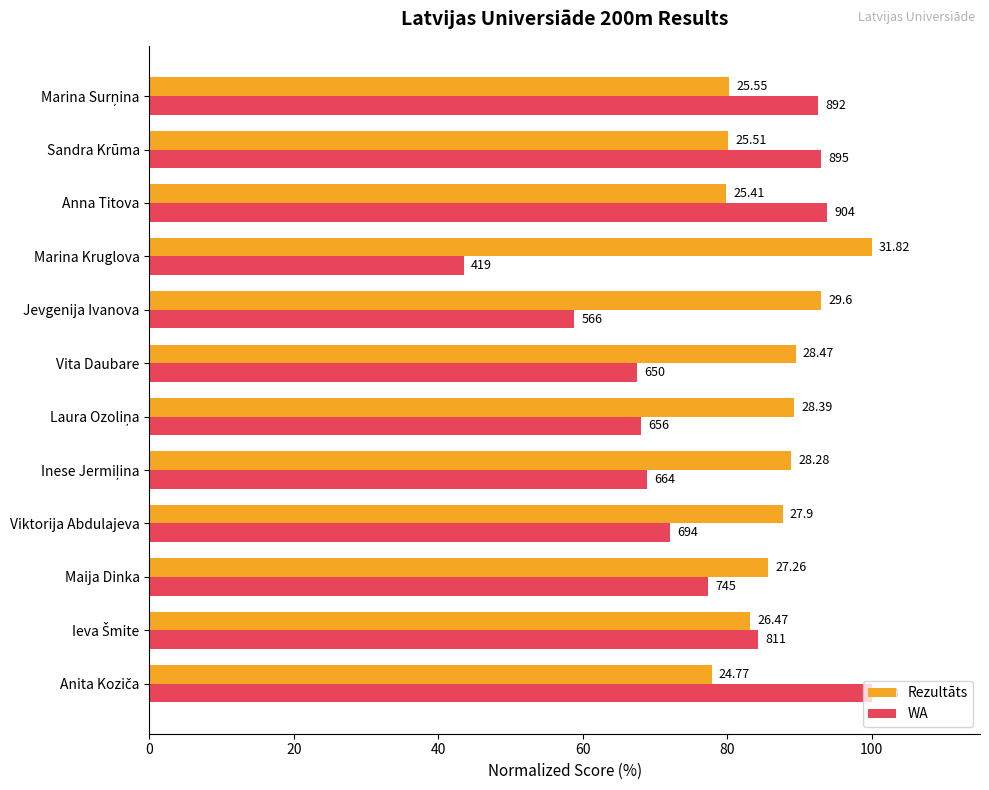

What are all the series names shown in the legend?

Rezultāts, WA